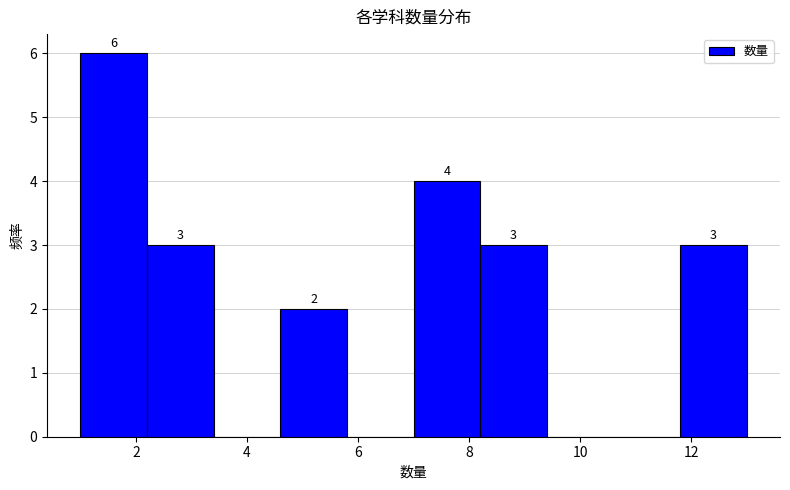

Which range on the x-axis has the tallest bar?

1.0 to 2.2